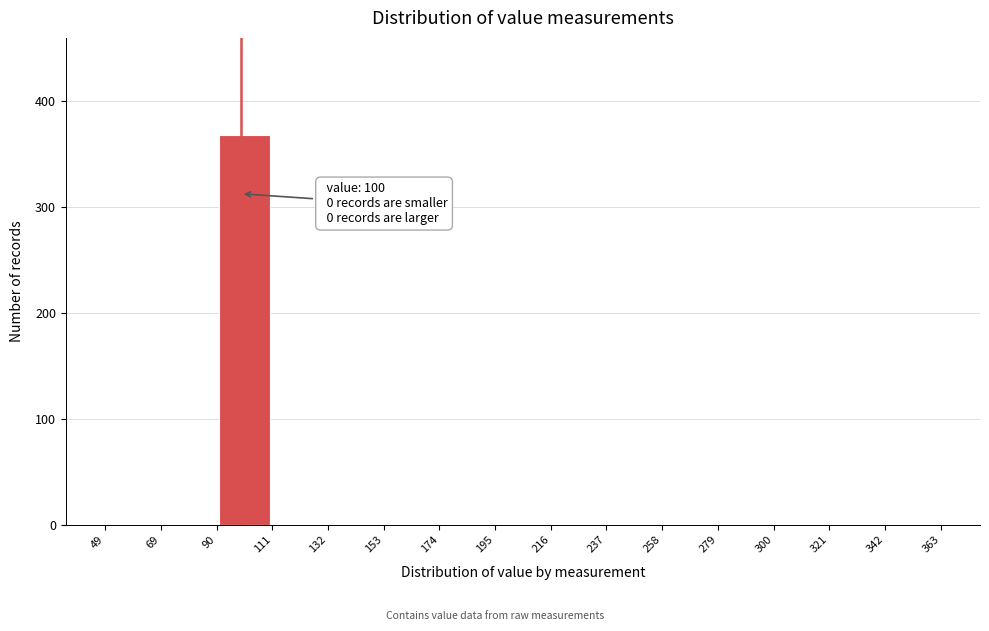

Over which range of the x-axis is the bar tallest?

90 to 111